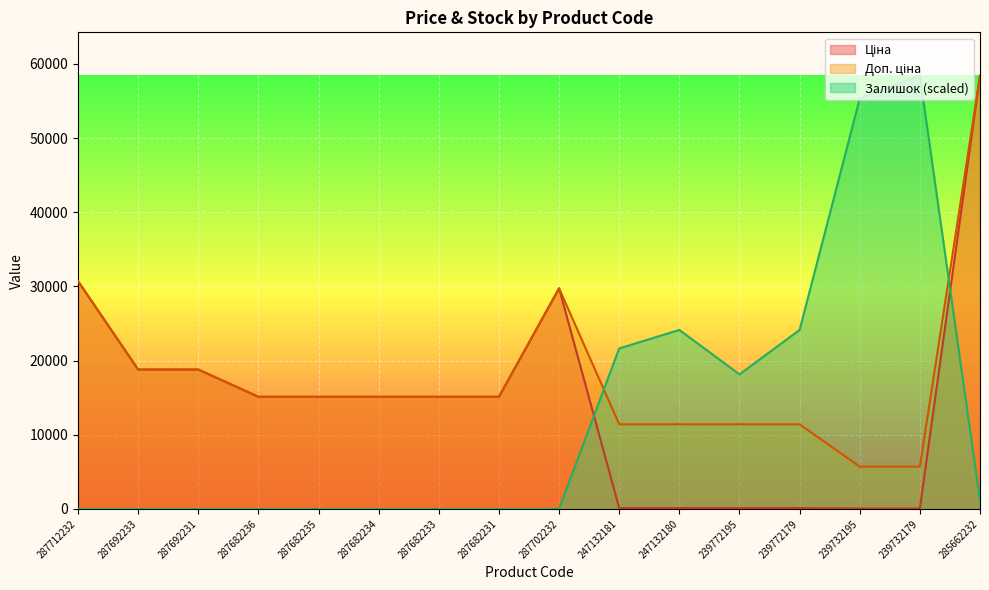

What is the maximum value for Залишок?

58426.5